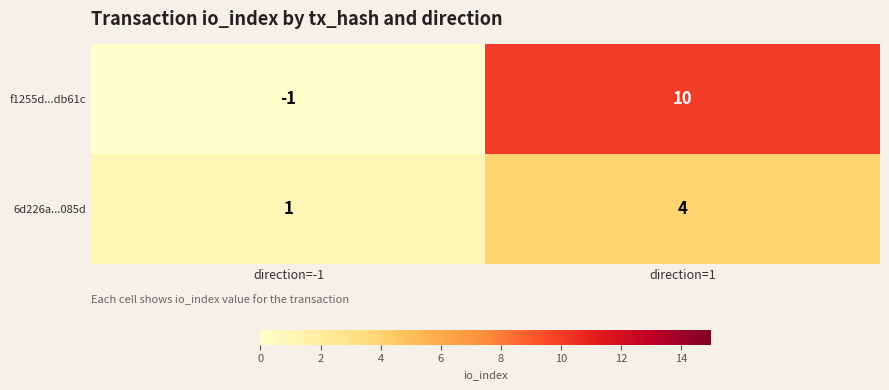

What is the sum of the f1255d...db61c values at direction=1 and direction=-1?

9